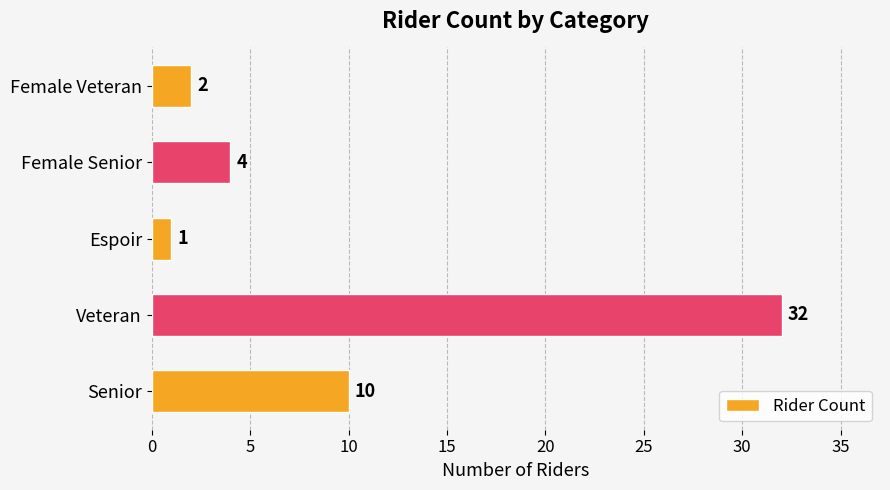

Reading bottom to top, extract all data points from this chart.

Senior=10	Veteran=32	Espoir=1	Female Senior=4	Female Veteran=2